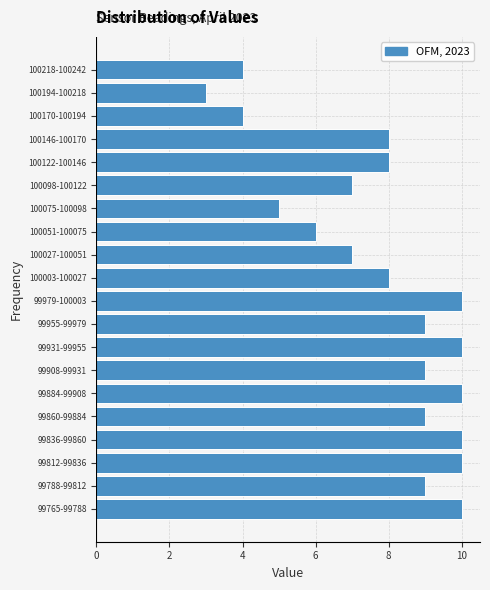

Reading top to bottom, extract all data points from this chart.

4	3	4	8	8	7	5	6	7	8	10	9	10	9	10	9	10	10	9	10